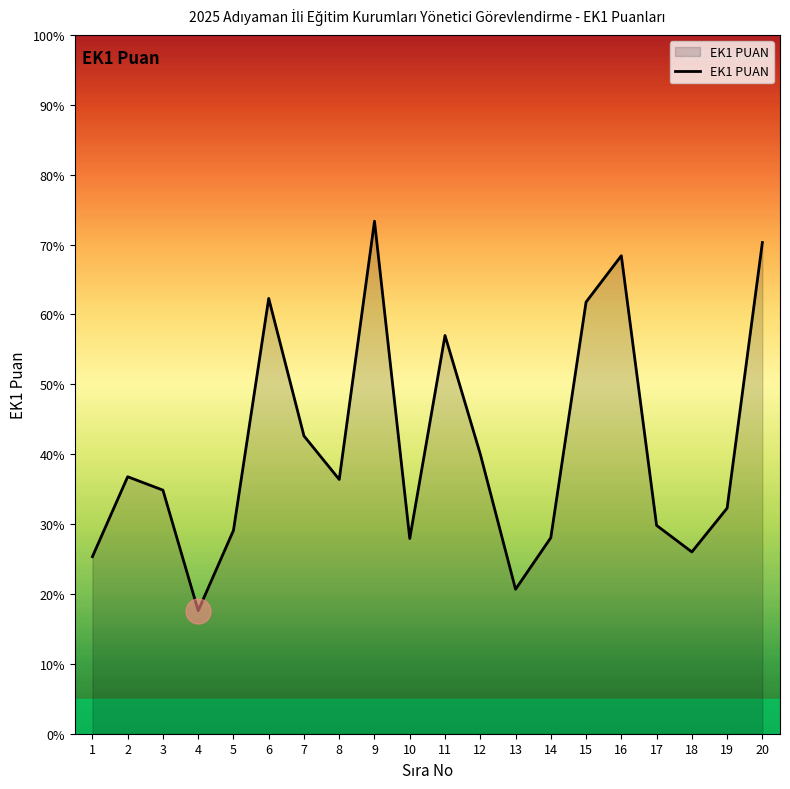

At which category does the chart reach its minimum across all series?

4